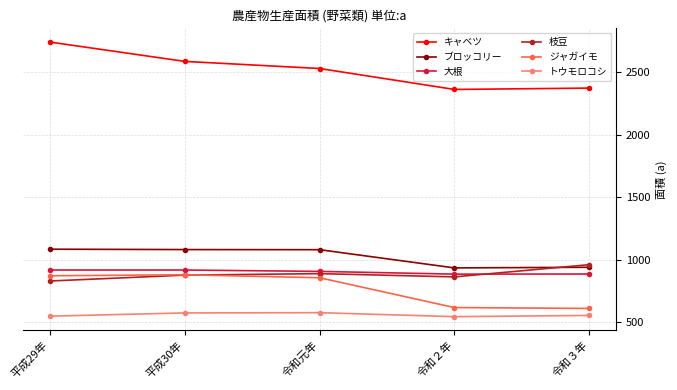

Read the 大根 value at 平成30年, to the nearest 5.

915